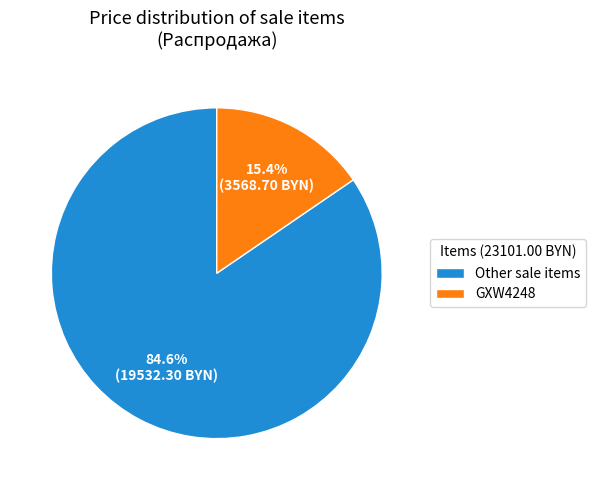

Which category accounts for the majority?

Other sale items